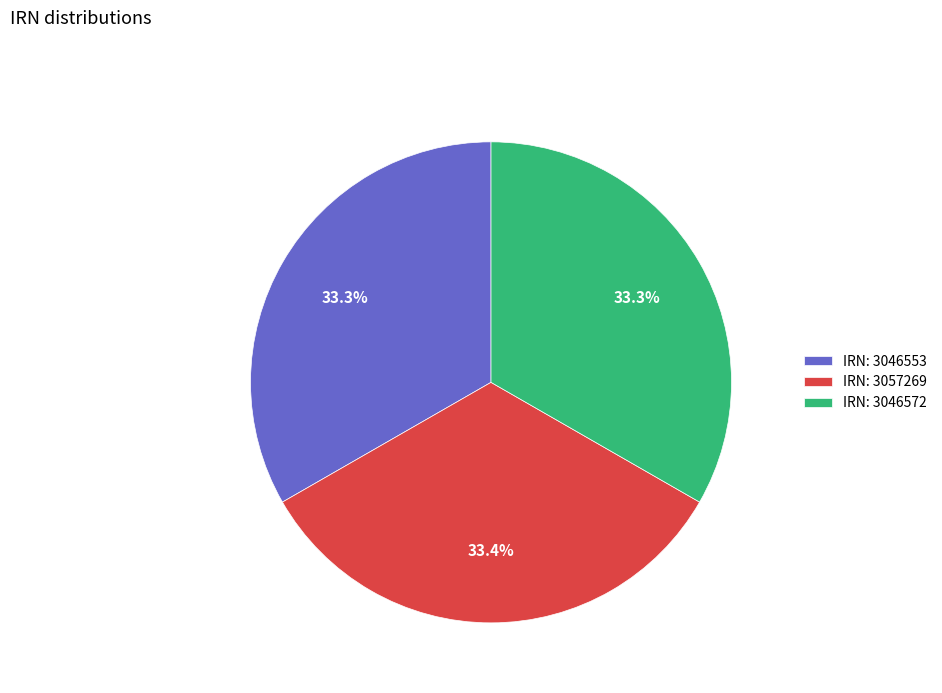

Count the number of slices in the pie.

3